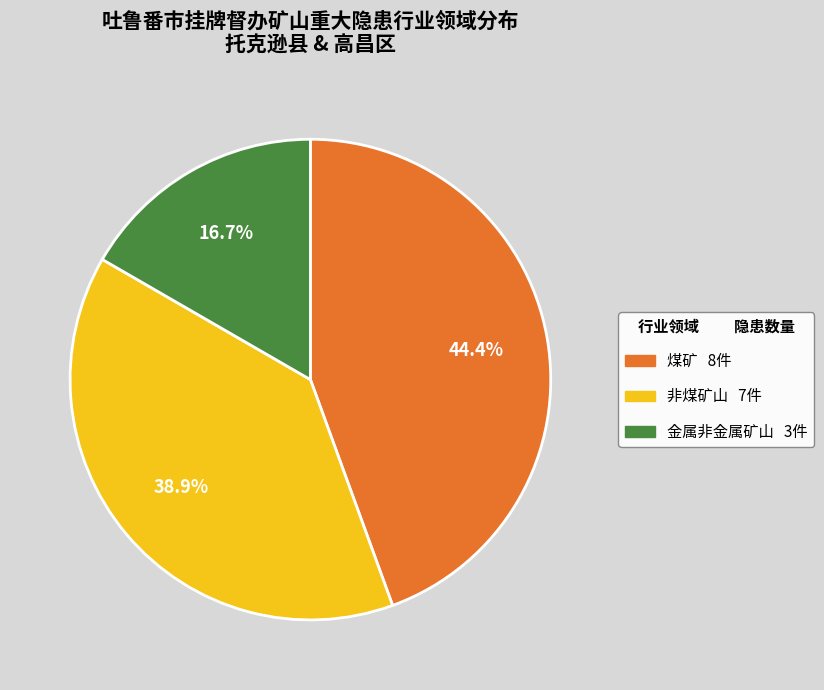

Is there a majority slice in this chart?

No